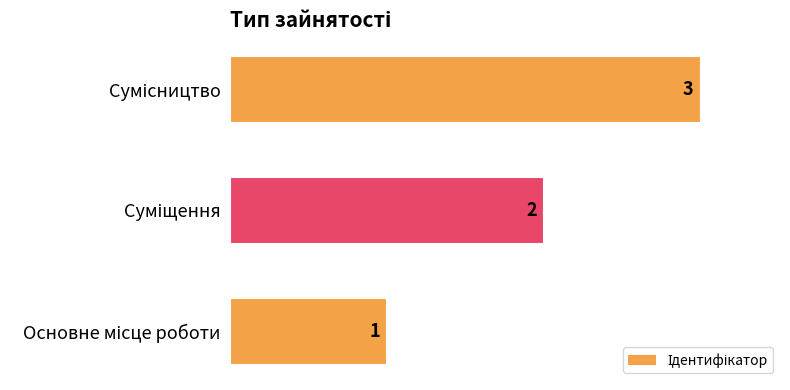

Count the values in the range 1 to 3.

3